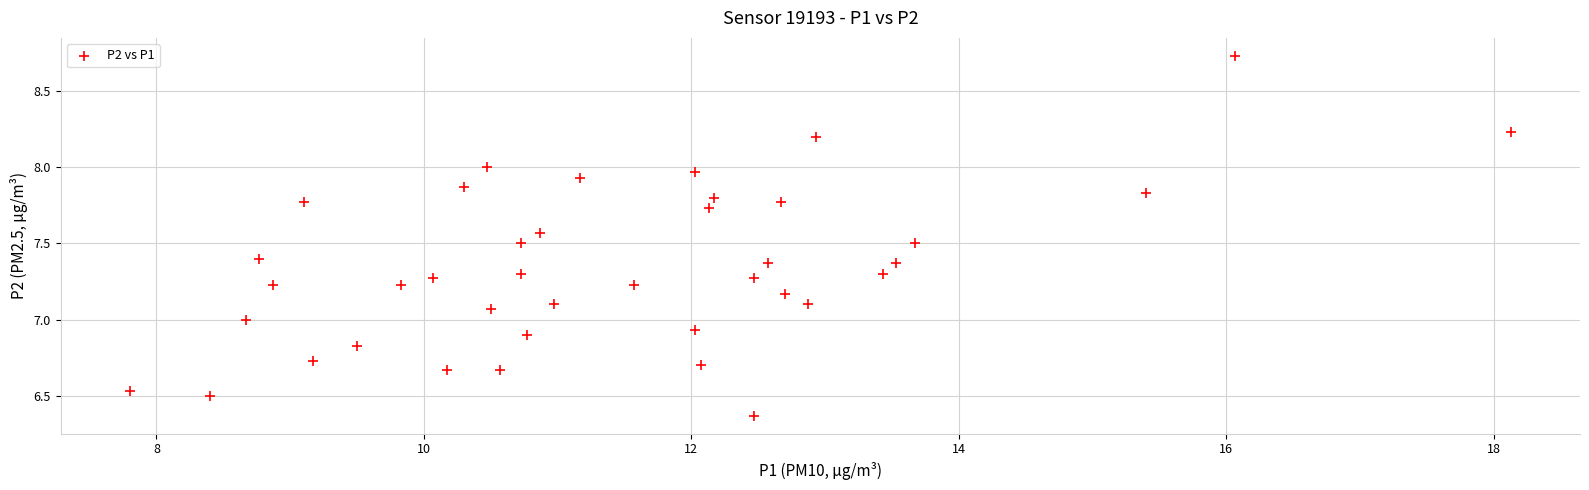

What is the range of X values (max minus min)?

10.3